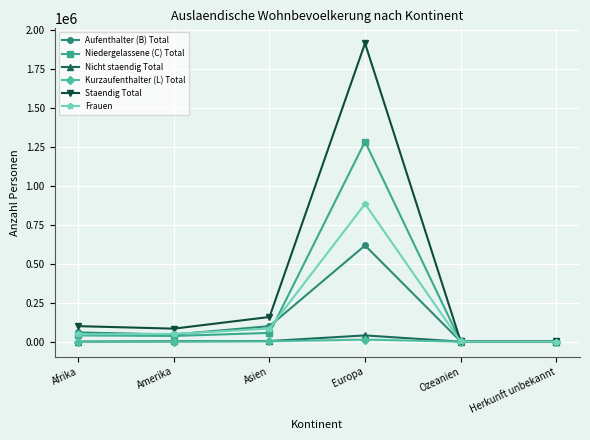

Where is Aufenthalter (B) Total nearest to the value 309699?

Asien